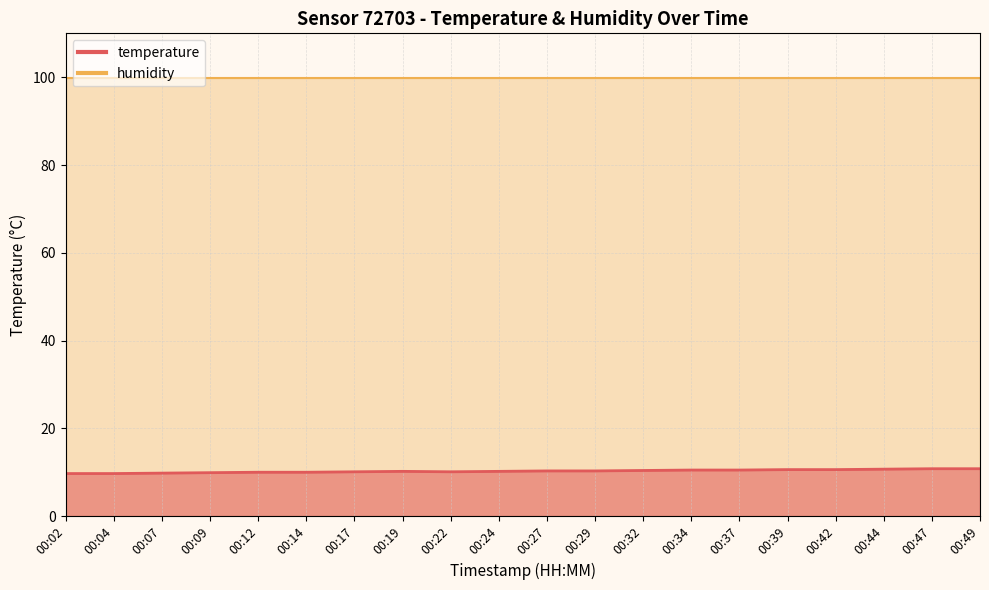

Reading left to right, what are all the values shown in this chart?

00:02=9.7	00:04=9.7	00:07=9.8	00:09=9.9	00:12=10.0	00:14=10.0	00:17=10.1	00:19=10.2	00:22=10.1	00:24=10.2	00:27=10.3	00:29=10.3	00:32=10.4	00:34=10.5	00:37=10.5	00:39=10.6	00:42=10.6	00:44=10.7	00:47=10.8	00:49=10.8